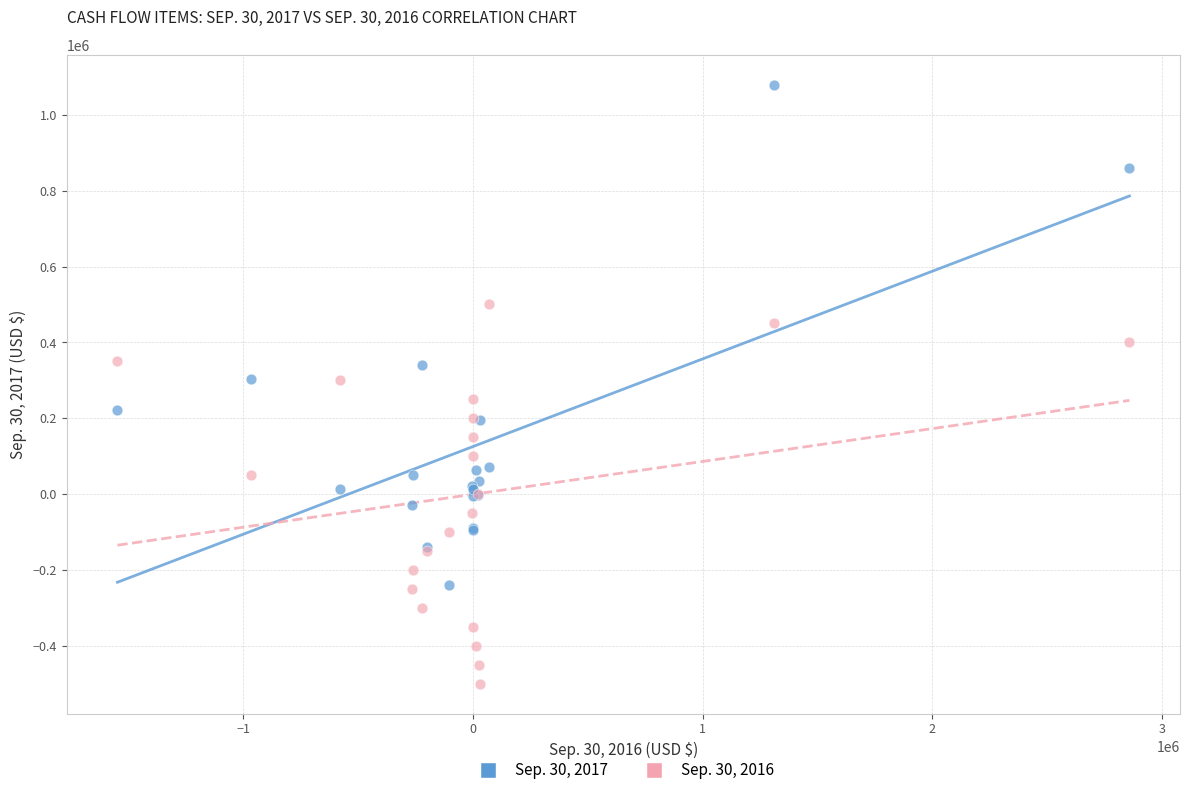

Which series contains the lowest Y value?

Sep. 30, 2016